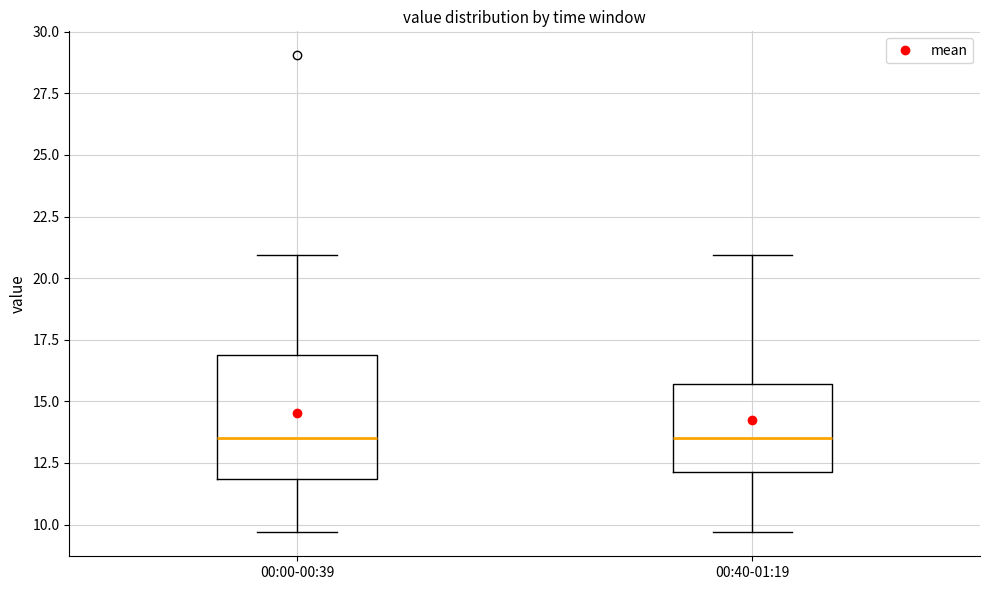

Where does the lower whisker of the box for 00:40-01:19 end on the y-axis? The values are not printed on the chart, so give them approximately, as read against the axis.

9.5